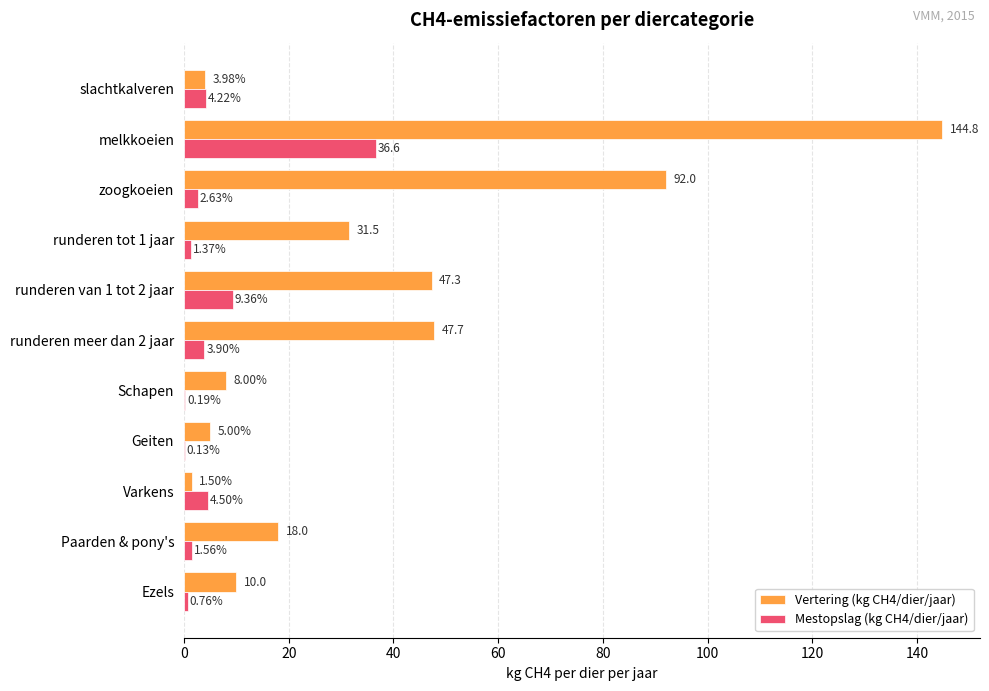

Which category has the highest value across all series?

melkkoeien